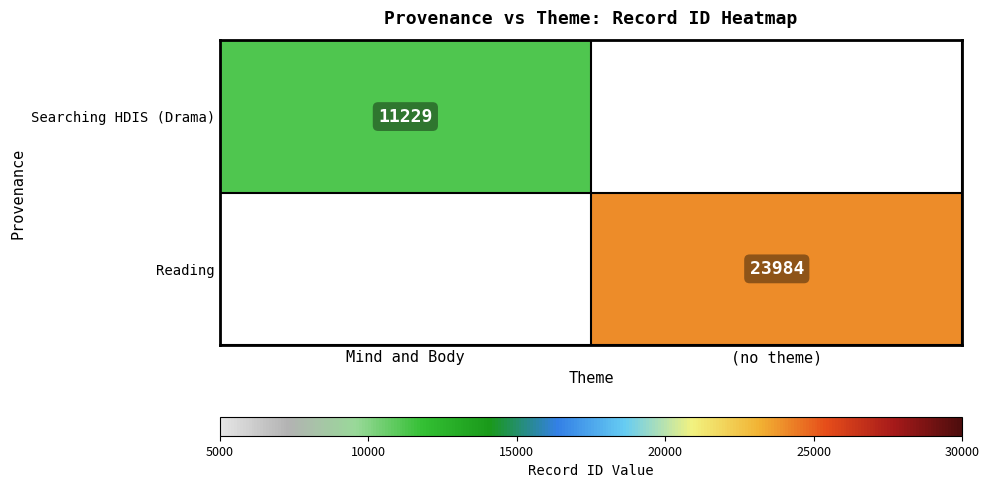

The value of Searching HDIS (Drama) at Mind and Body is 11229. True or false?

True